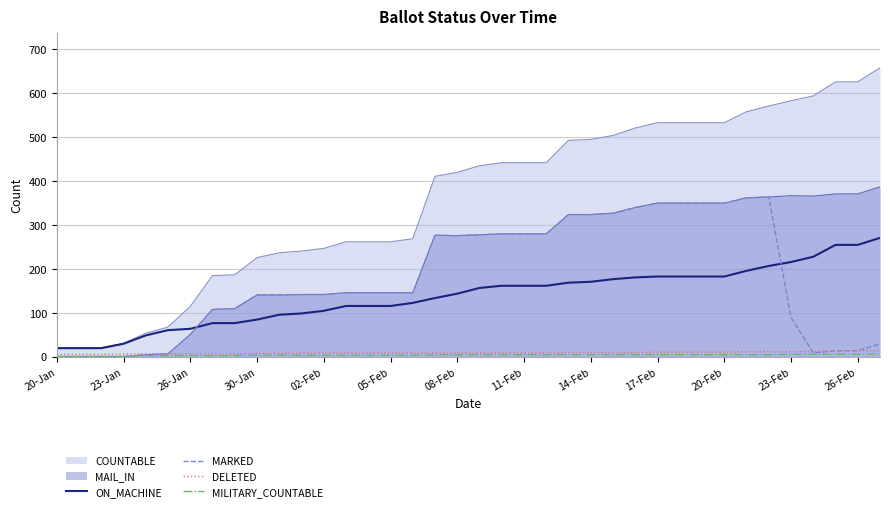

What is the difference between the maximum and minimum values in the DELETED series?

8